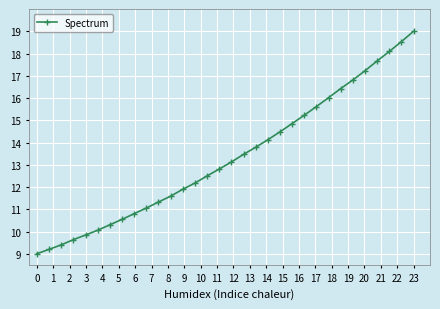

What is the maximum value shown in the chart?

19.0